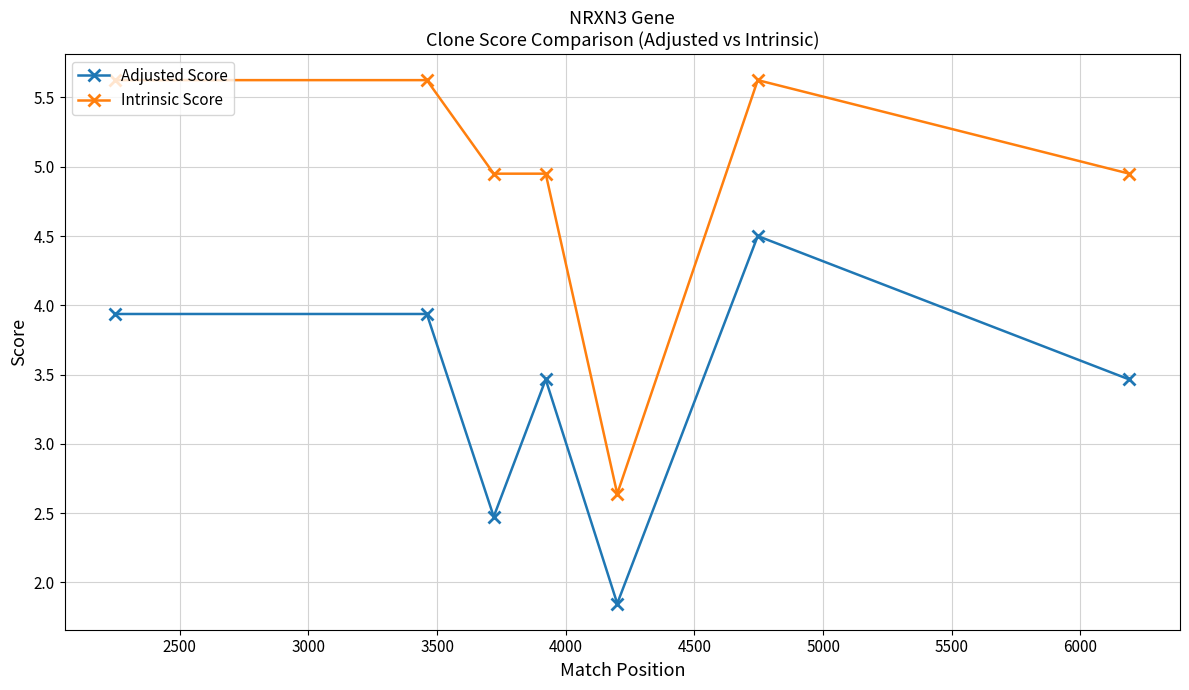

At how many categories does at least one series exceed 2?

7